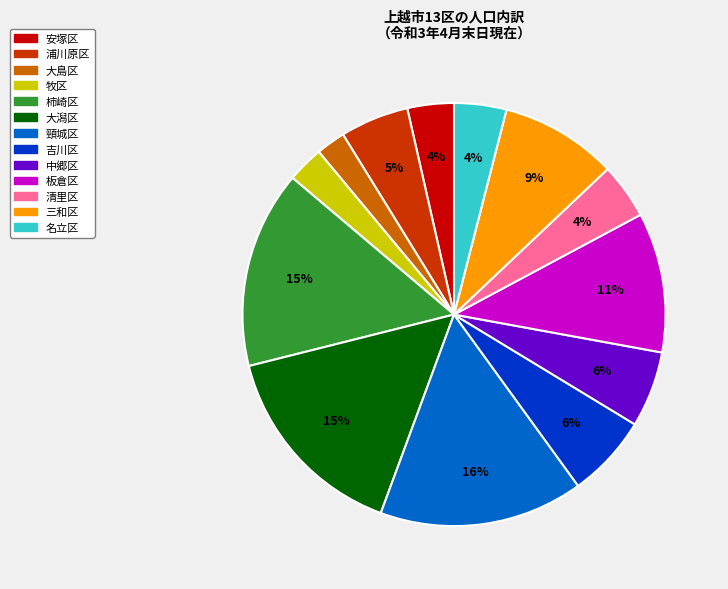

How many slices are in this pie chart?

13